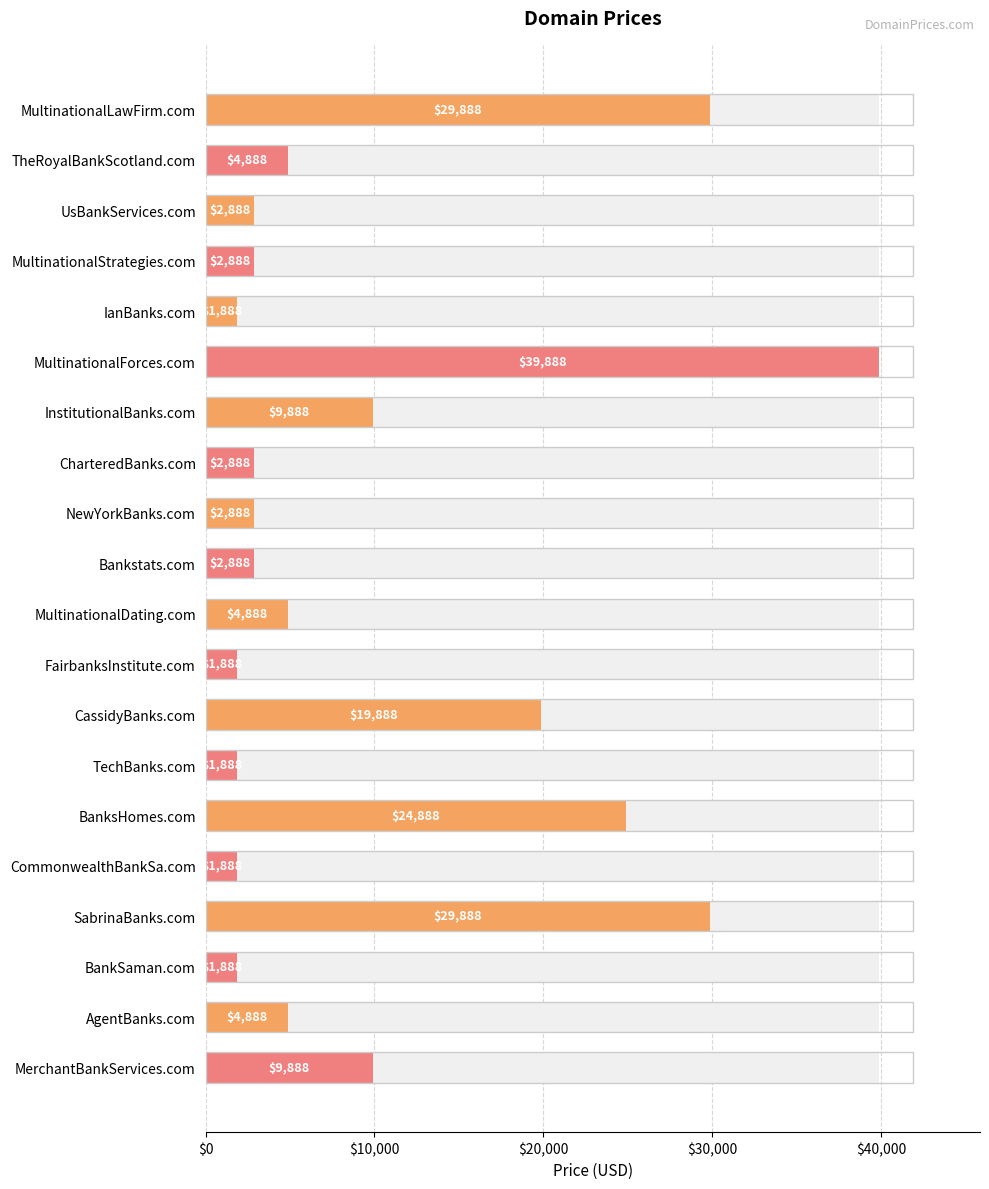

Reading left to right, what are all the values shown in this chart?

29888	4888	2888	2888	1888	39888	9888	2888	2888	2888	4888	1888	19888	1888	24888	1888	29888	1888	4888	9888